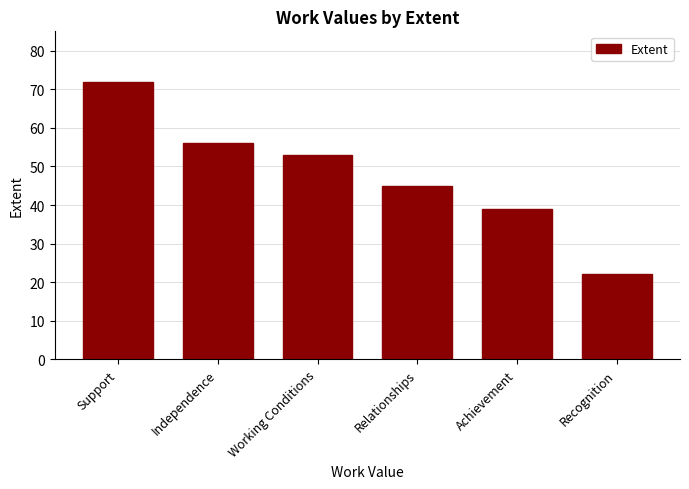

True or false: the data shows 53 at Working Conditions.

True